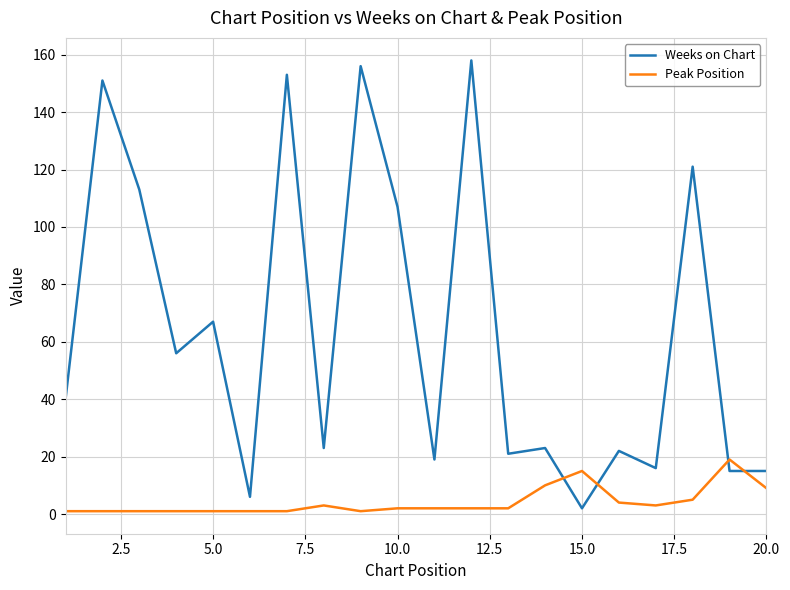

Which series has the largest total across all categories?

Weeks on Chart